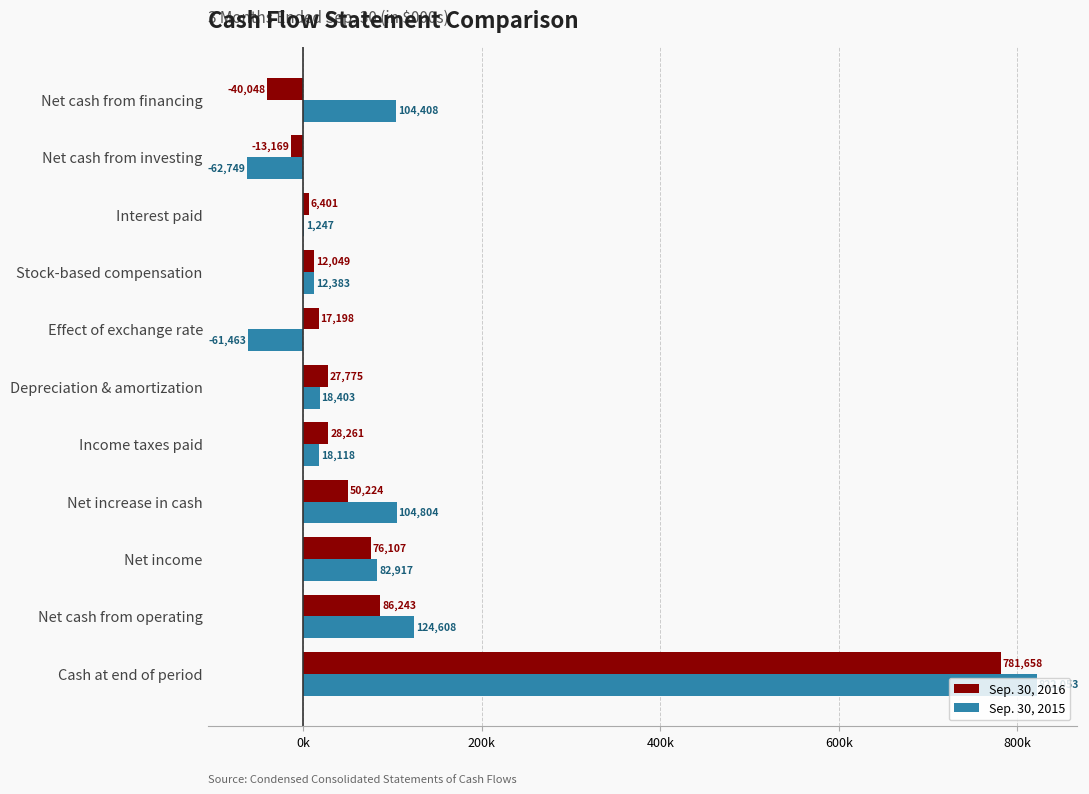

What are all the series names shown in the legend?

Sep. 30, 2016, Sep. 30, 2015